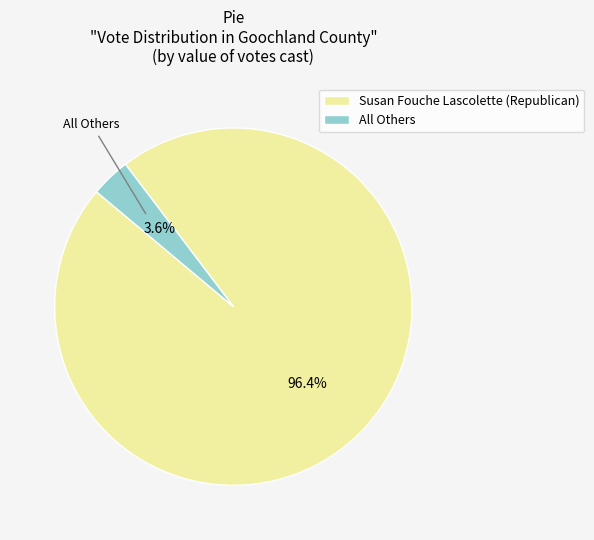

How much of the chart is everything except Susan Fouche Lascolette (Republican)?

3.6%